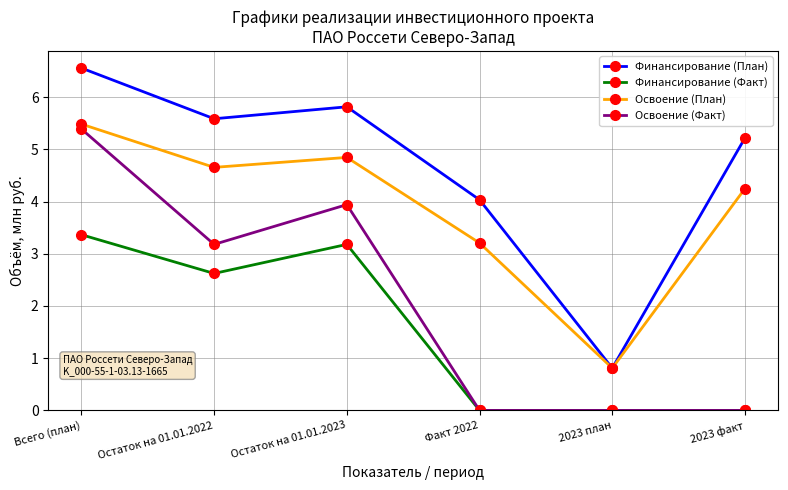

What is the average value of the Освоение (План) series?

3.9